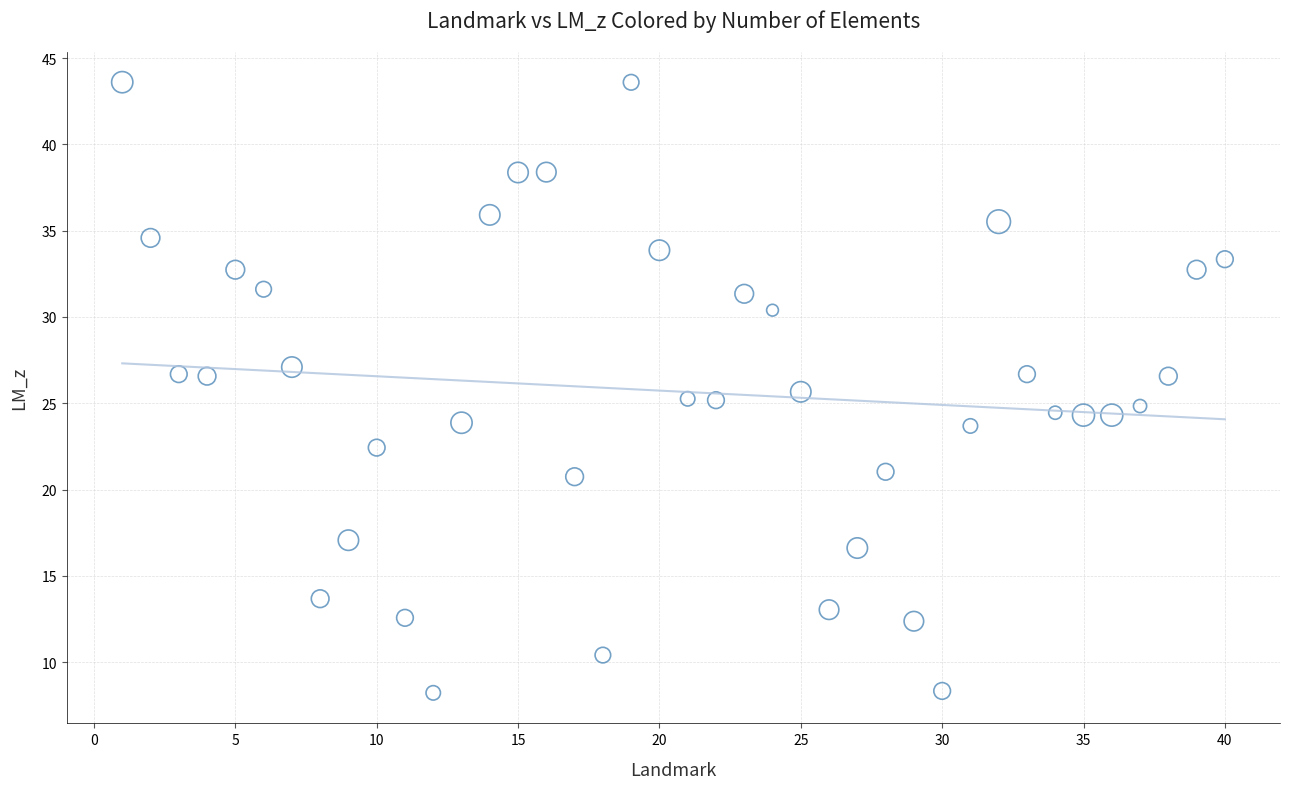

What is the range of X values (max minus min)?

39.0